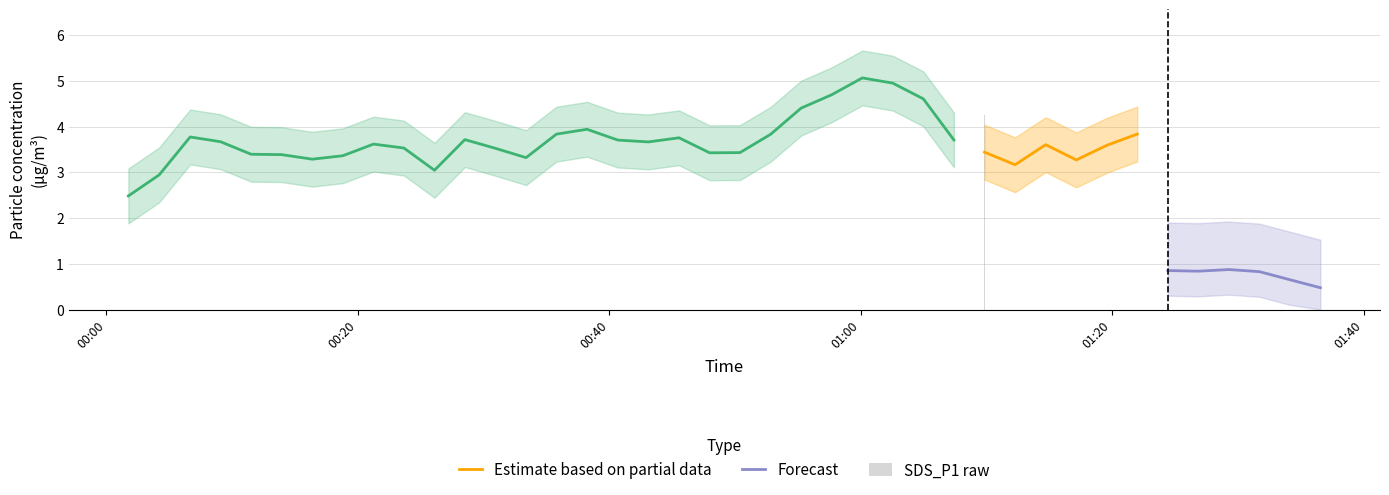

List the labels in order of value, largest first.

2023/12/26 01:00:08, 2023/12/26 00:57:41, 2023/12/26 01:04:59, 2023/12/26 00:33:23, 2023/12/26 01:34:08, 2023/12/26 01:02:33, 2023/12/26 00:40:41, 2023/12/26 01:26:51, 2023/12/26 00:06:40, 2023/12/26 00:18:49, 2023/12/26 00:23:40, 2023/12/26 01:19:35, 2023/12/26 01:09:51, 2023/12/26 00:04:12, 2023/12/26 00:11:31, 2023/12/26 00:26:06, 2023/12/26 00:45:33, 2023/12/26 01:17:09, 2023/12/26 01:14:43, 2023/12/26 00:35:48, 2023/12/26 00:50:24, 2023/12/26 01:36:34, 2023/12/26 00:01:45, 2023/12/26 00:47:59, 2023/12/26 01:24:26, 2023/12/26 00:52:50, 2023/12/26 00:38:14, 2023/12/26 00:55:16, 2023/12/26 00:13:56, 2023/12/26 00:43:07, 2023/12/26 00:16:23, 2023/12/26 01:29:17, 2023/12/26 01:22:00, 2023/12/26 01:31:43, 2023/12/26 00:28:31, 2023/12/26 00:30:57, 2023/12/26 01:07:25, 2023/12/26 00:09:05, 2023/12/26 00:21:15, 2023/12/26 01:12:17